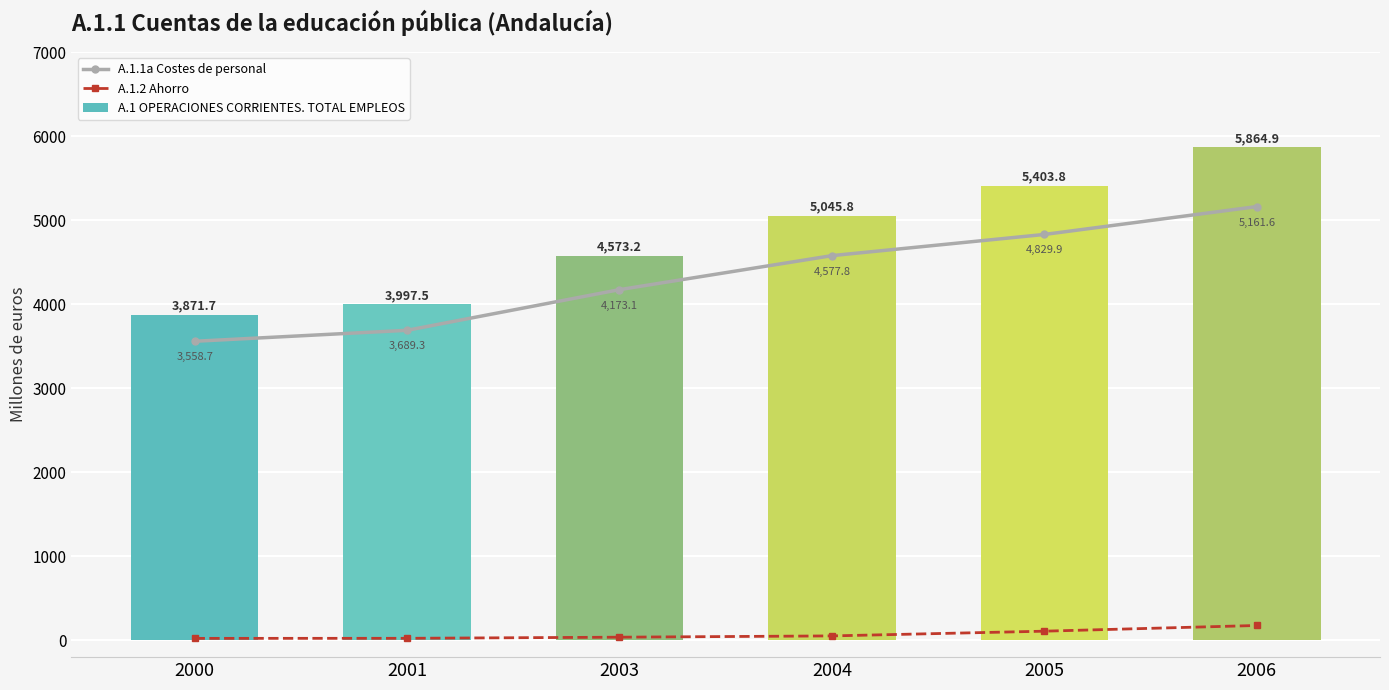

True or false: A.1 OPERACIONES CORRIENTES. TOTAL EMPLEOS has a value of 6929.6 at 2004.

False